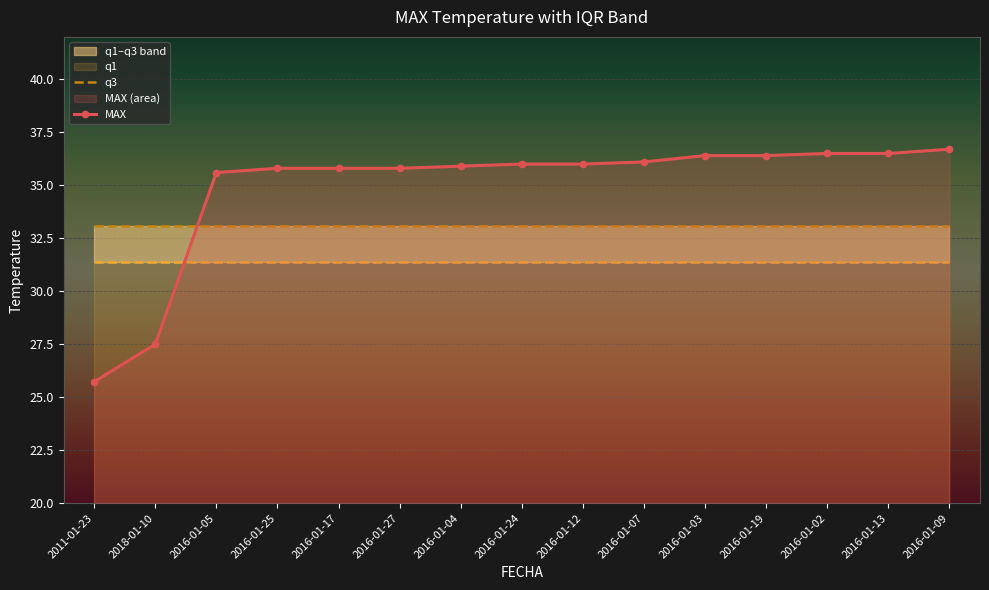

Which series has the widest spread of values?

MAX